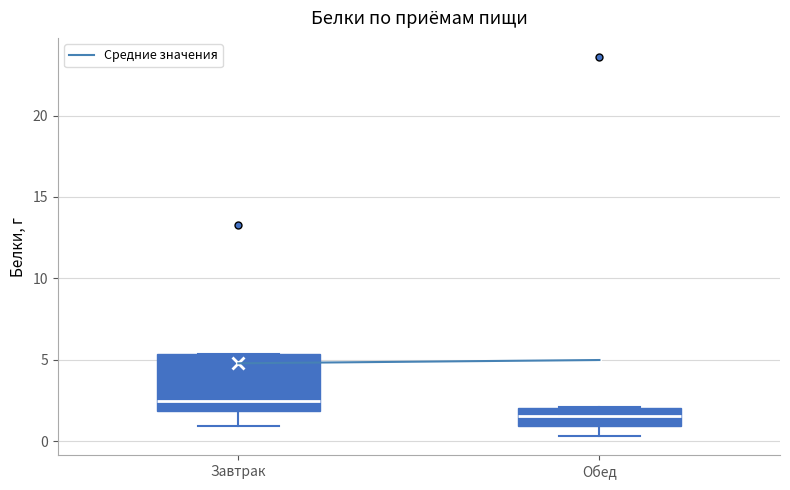

Which box has the highest median line?

Завтрак